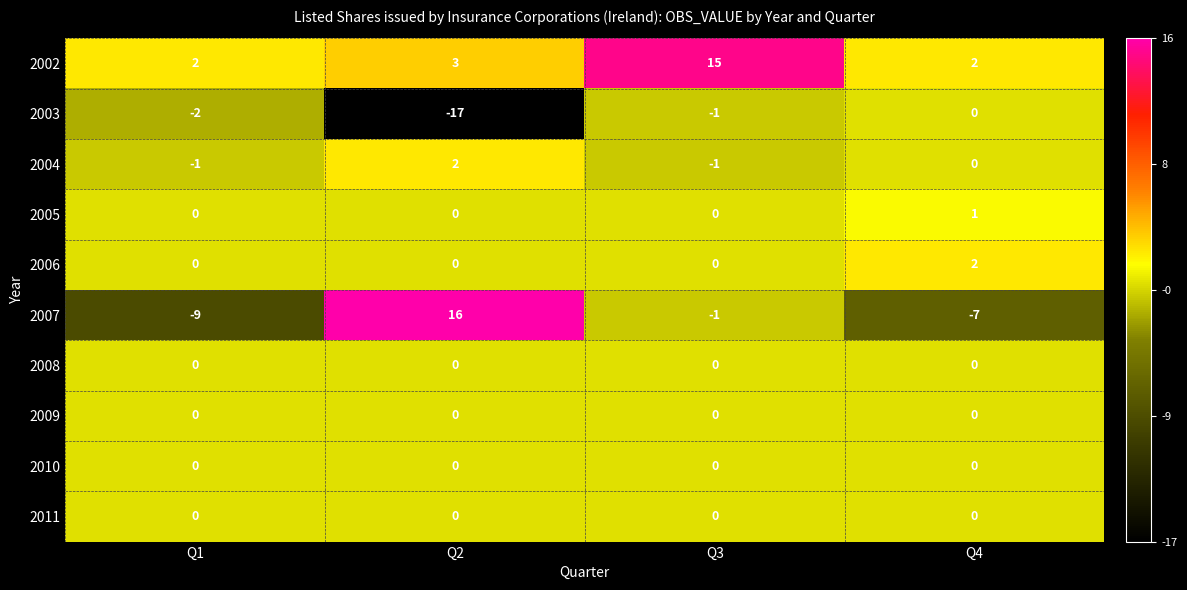

At which label does 2005 reach its peak?

Q4